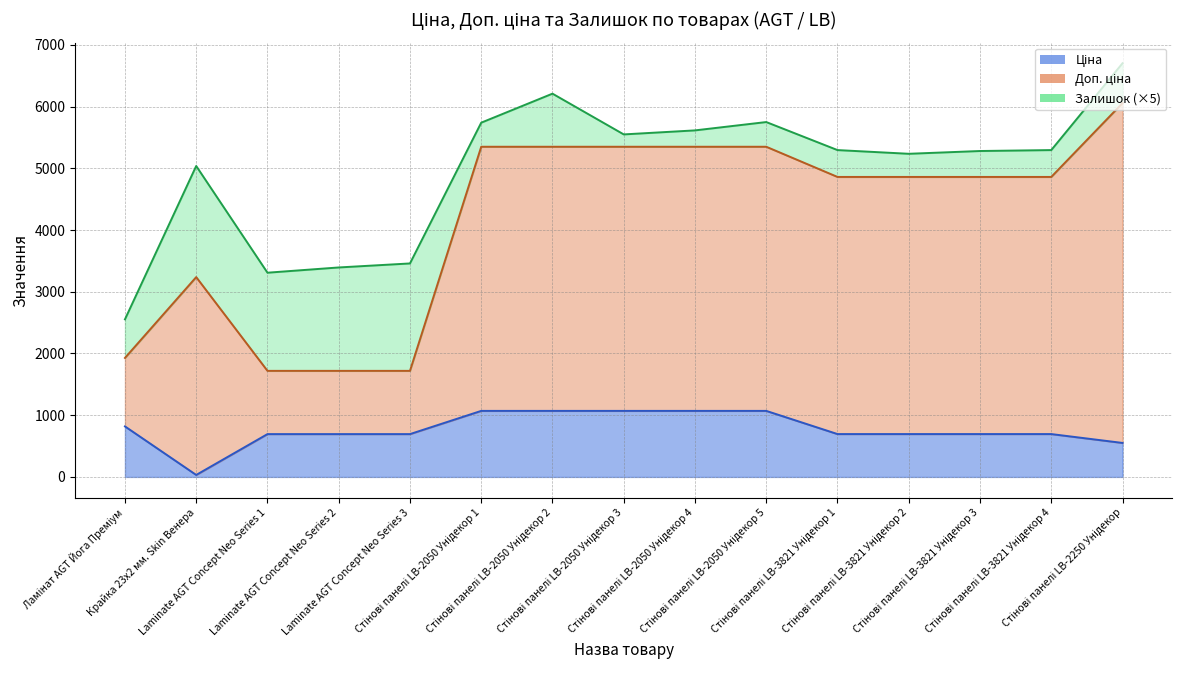

What is the value of the Ціна point at the 13th from the left?

694.3